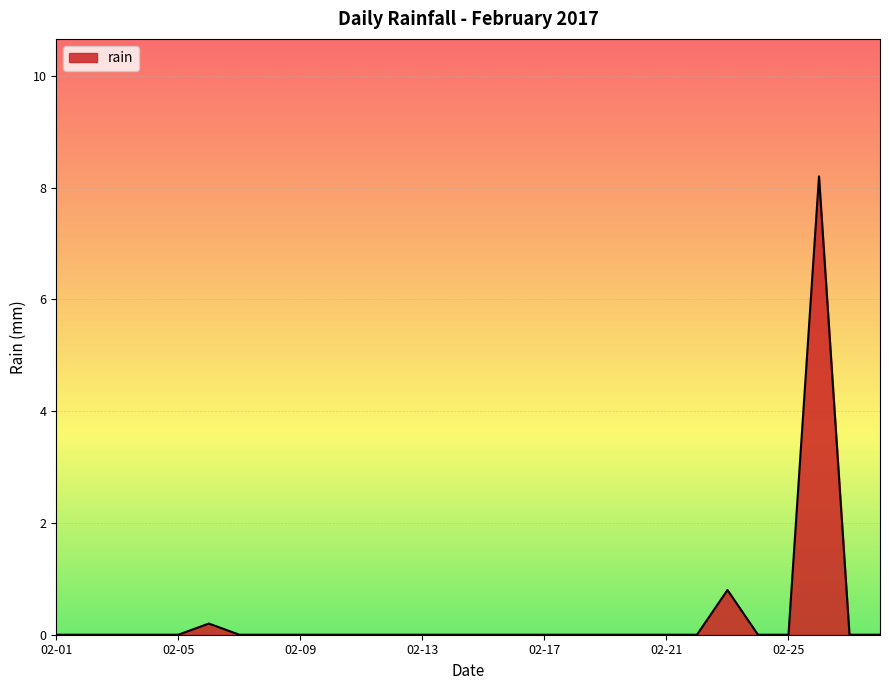

What is the difference between the maximum and minimum values?

8.2